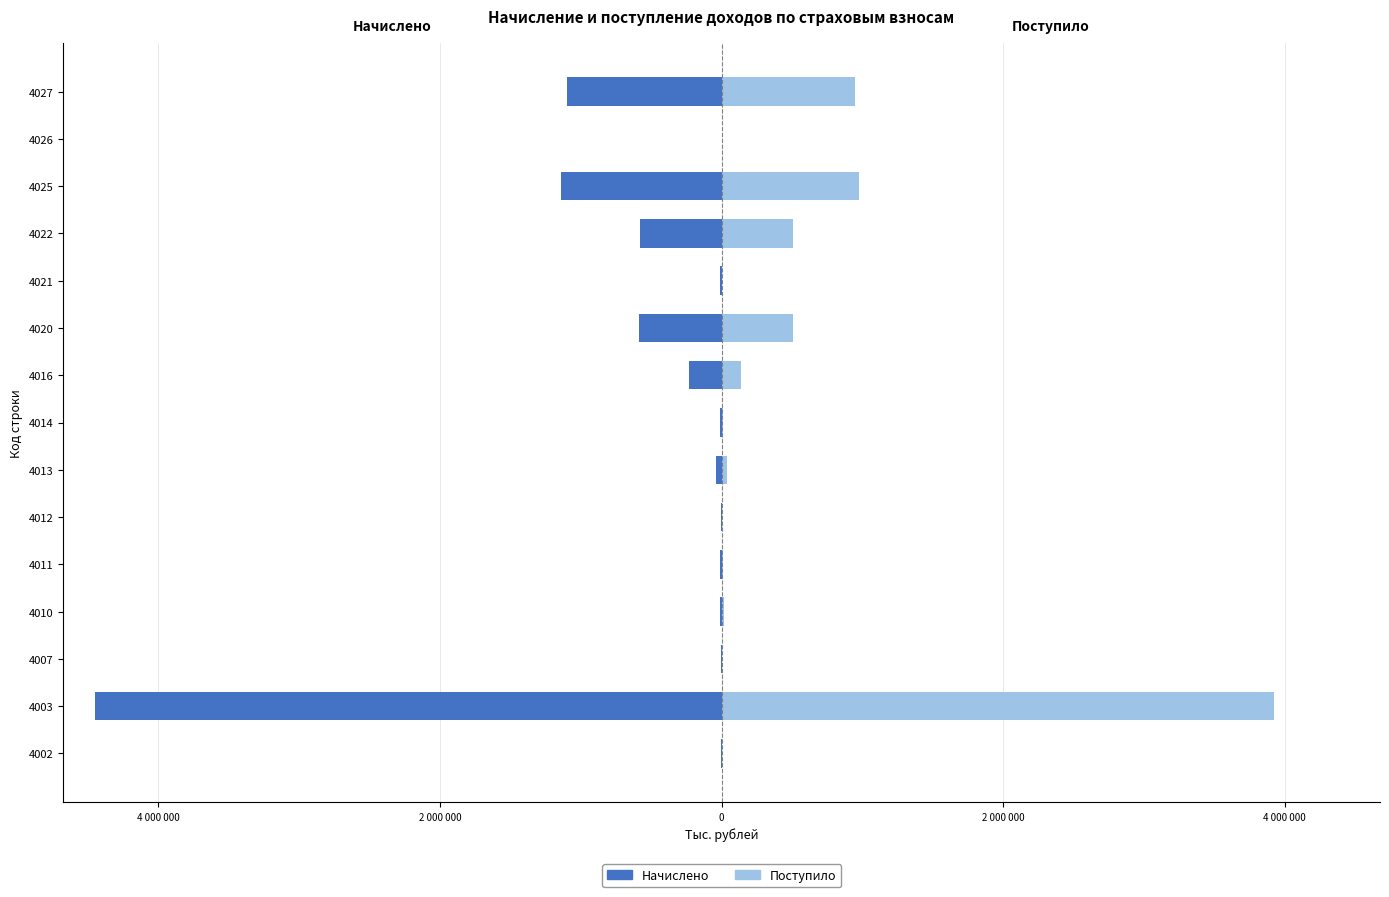

Is the value of Начислено at 4012 greater than the value of Поступило at 4026?

No